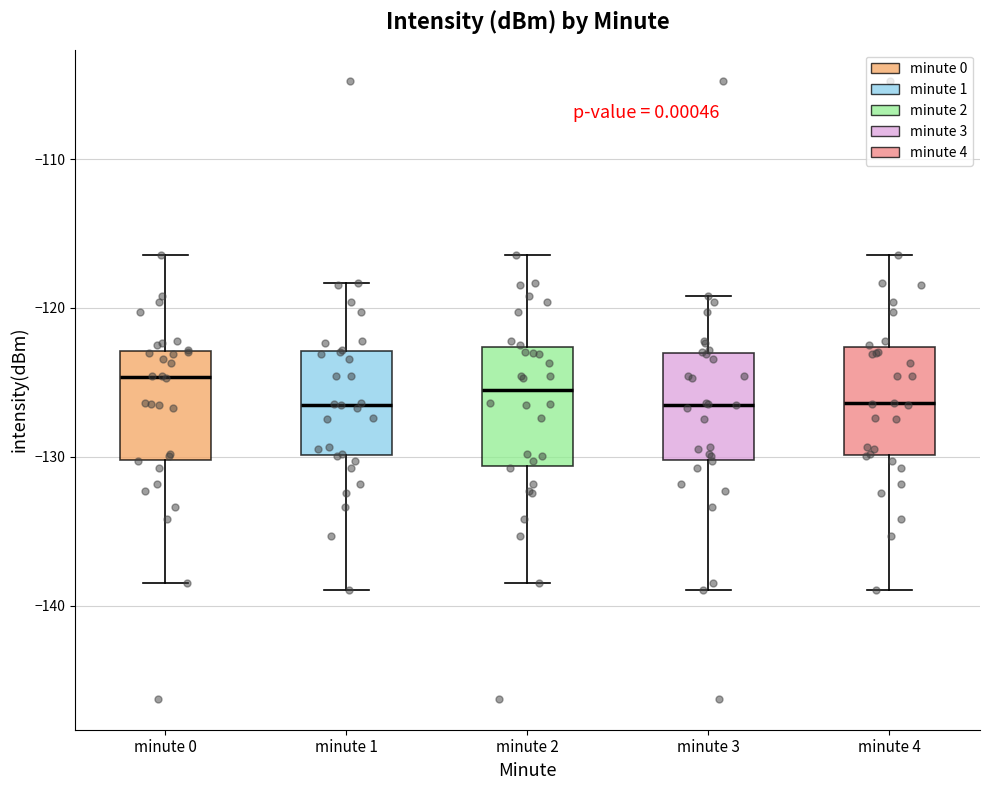

Reading left to right, read every box against the y-axis: the position of its median line, the range the box covers, and the ends of its whiskers. The values are not printed on the chart, so give them approximately, as read against the axis.

minute 0: median -125, box -130 to -123, whiskers -138 to -116
minute 1: median -126, box -130 to -123, whiskers -139 to -118
minute 2: median -126, box -131 to -123, whiskers -138 to -116
minute 3: median -126, box -130 to -123, whiskers -139 to -119
minute 4: median -126, box -130 to -123, whiskers -139 to -116